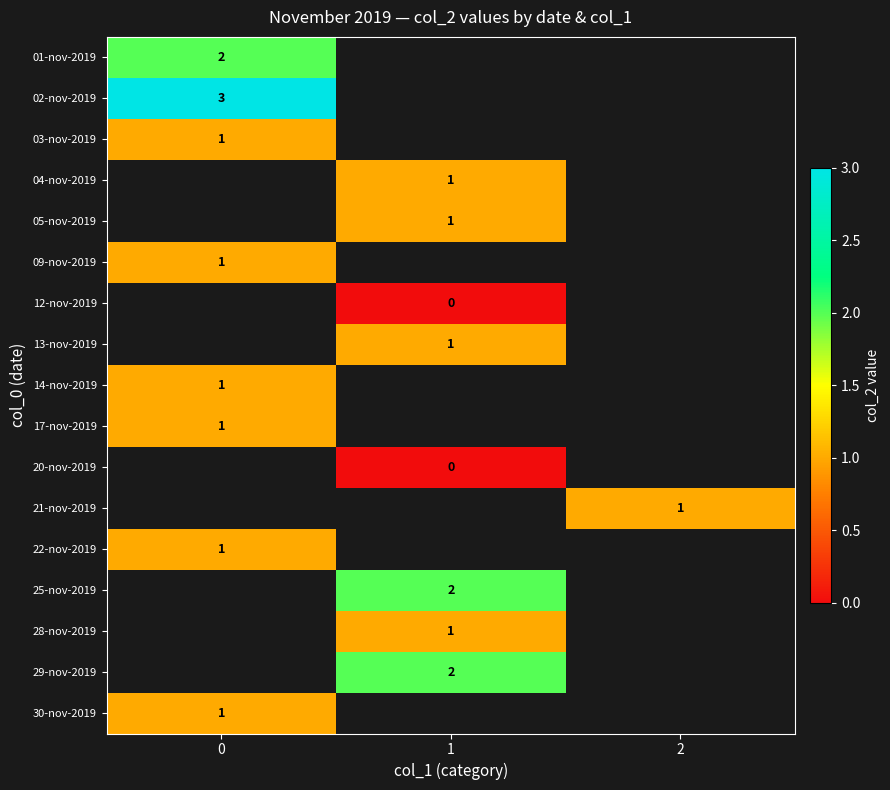

What is the spread (max minus min) of values at 0?

2.0